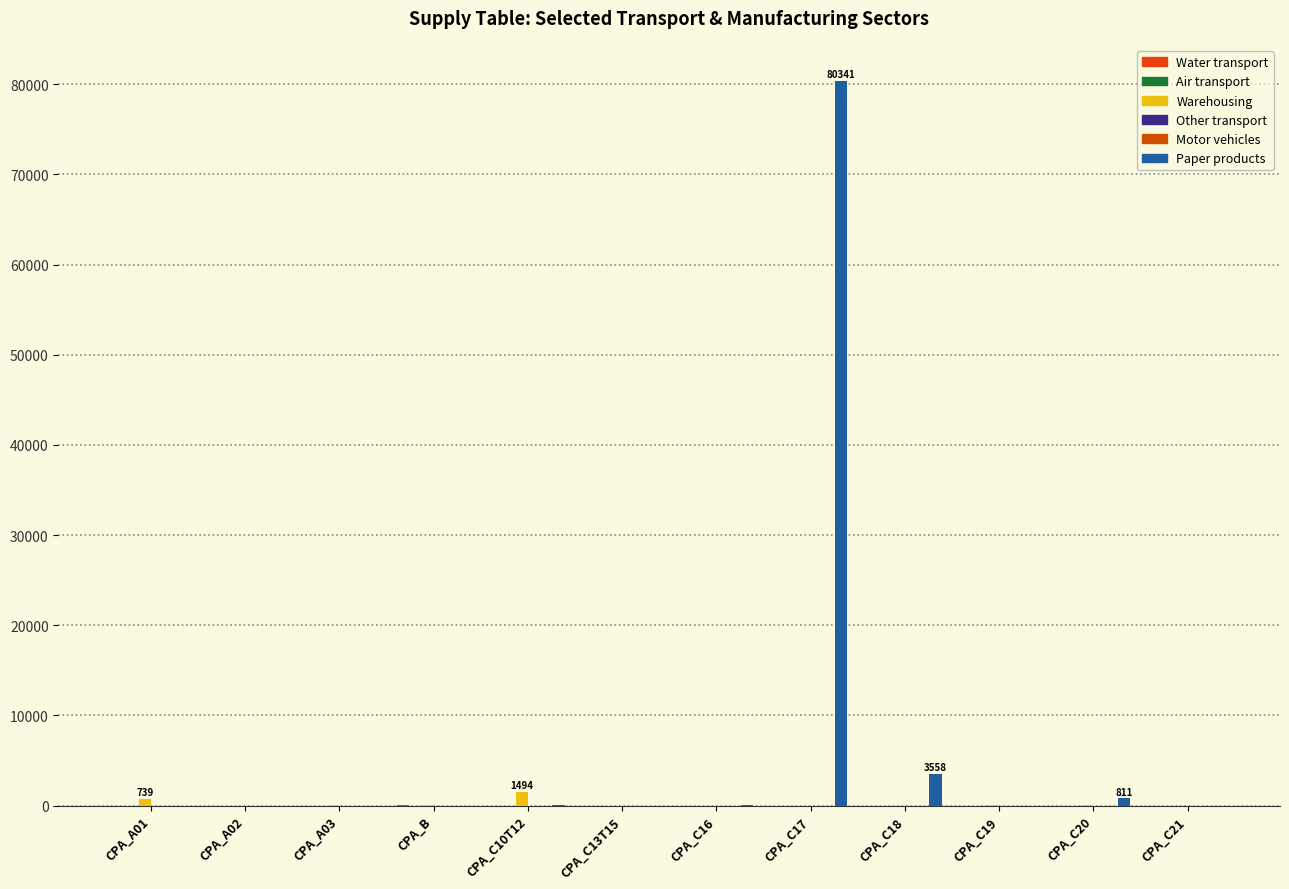

What position from the right is CPA_C16?

6